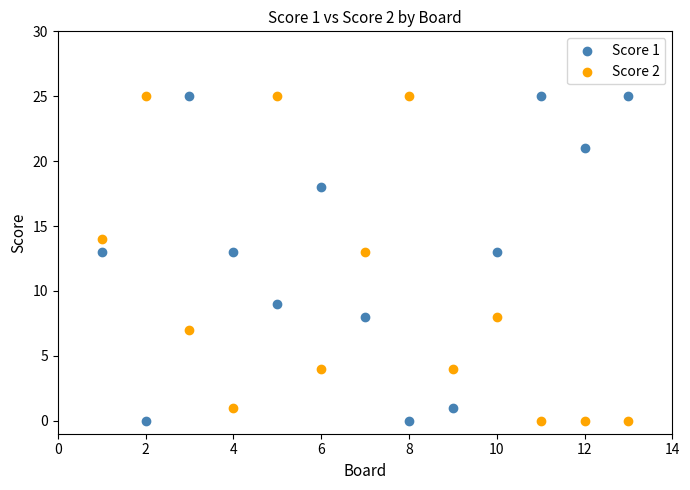

Across all data points, what is the range of X values (max minus min)?

12